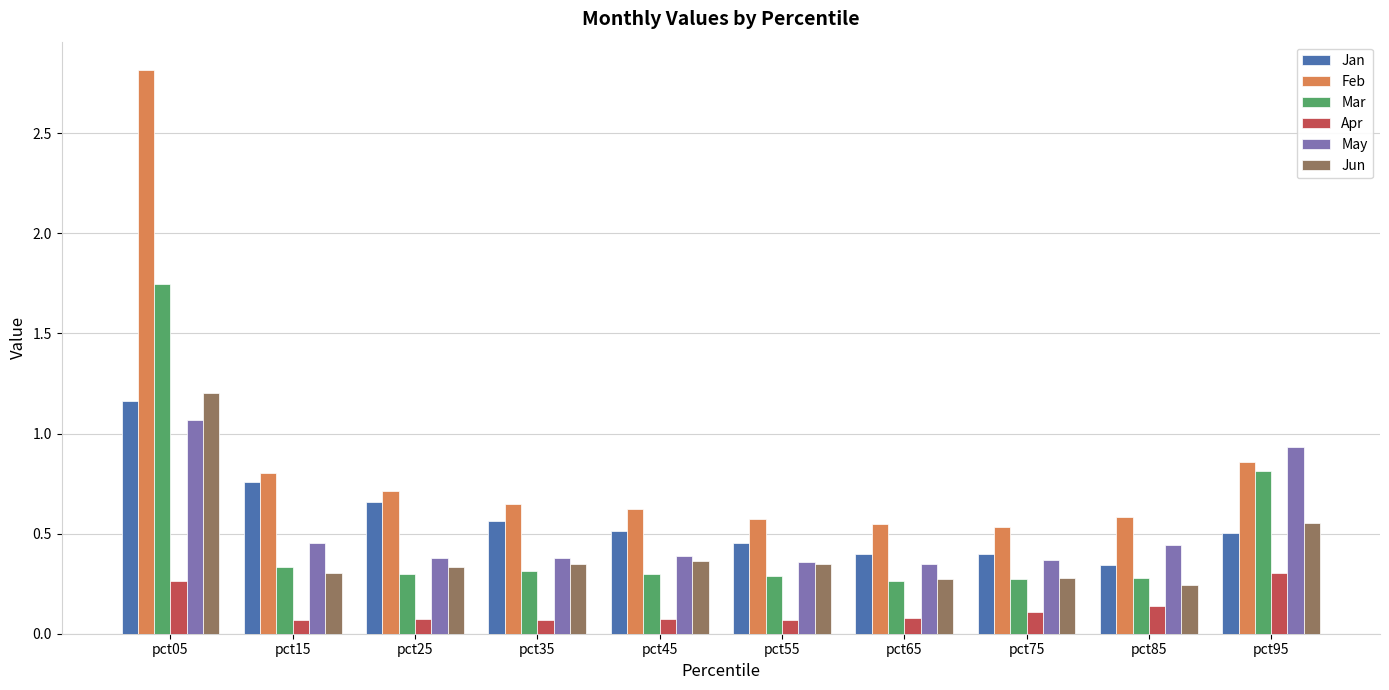

The value of Apr at pct05 is 0.4. True or false?

False